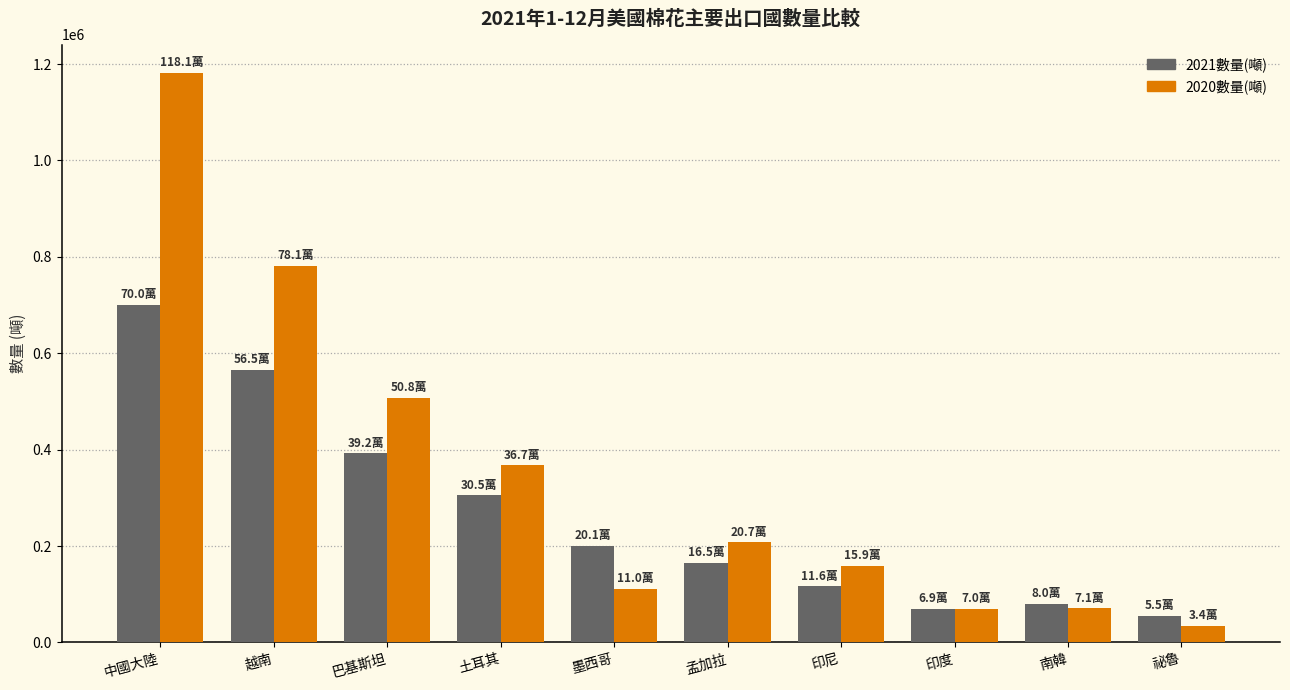

Which series has the largest total across all categories?

2020數量(噸)